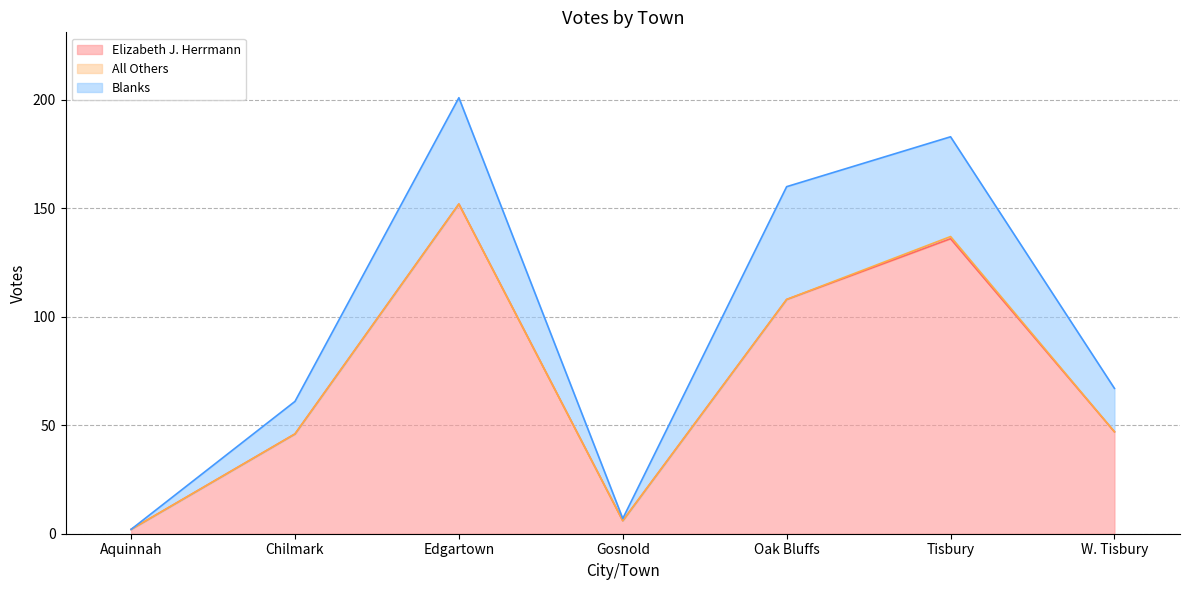

True or false: All Others has a value of -1 at Aquinnah.

False